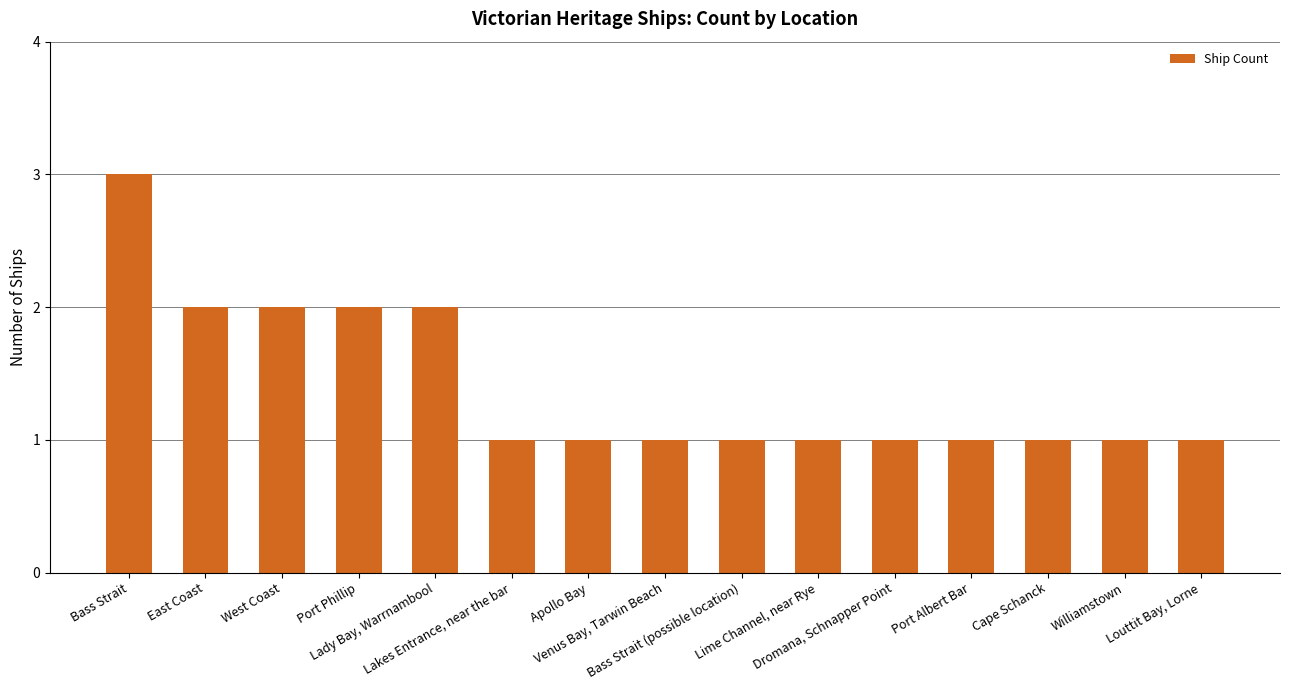

What is the smallest value displayed?

1